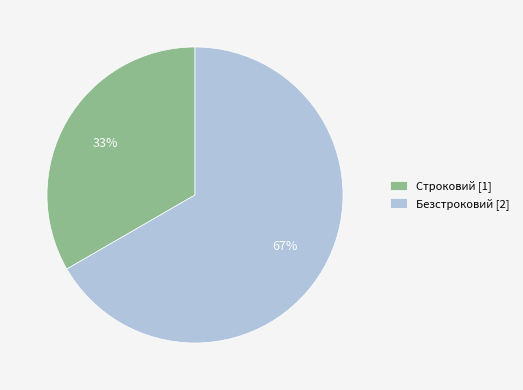

To the nearest percent, what is the average slice percentage?

50%